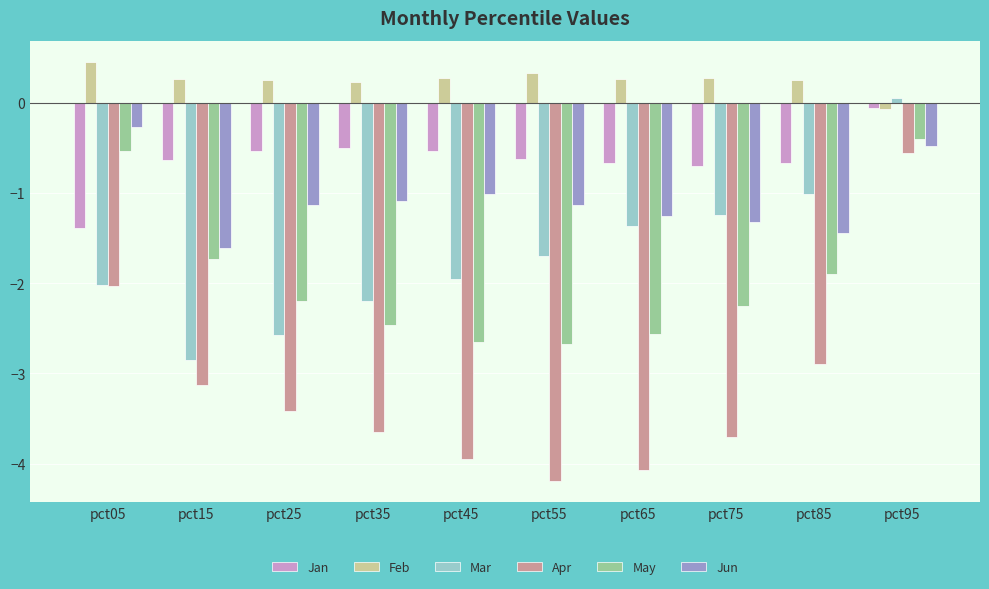

What is the total value across all series at pct45?

-9.8